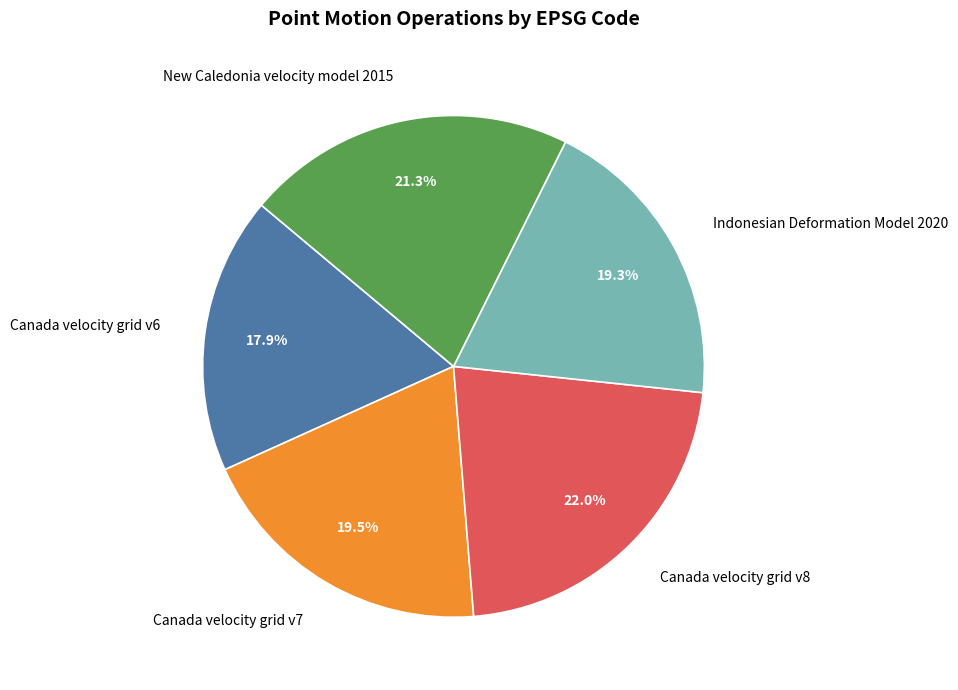

What percentage is NOT represented by New Caledonia velocity model 2015?

78.7%